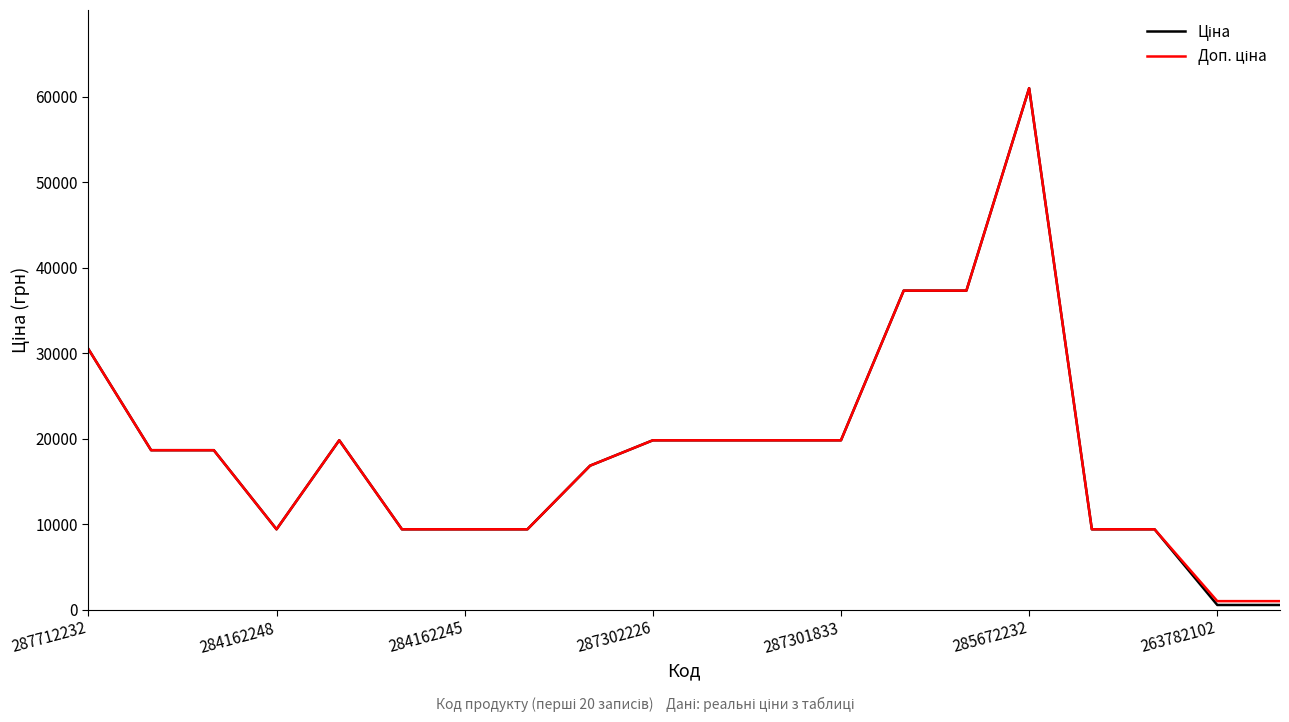

What is the greatest value displayed?

61024.7